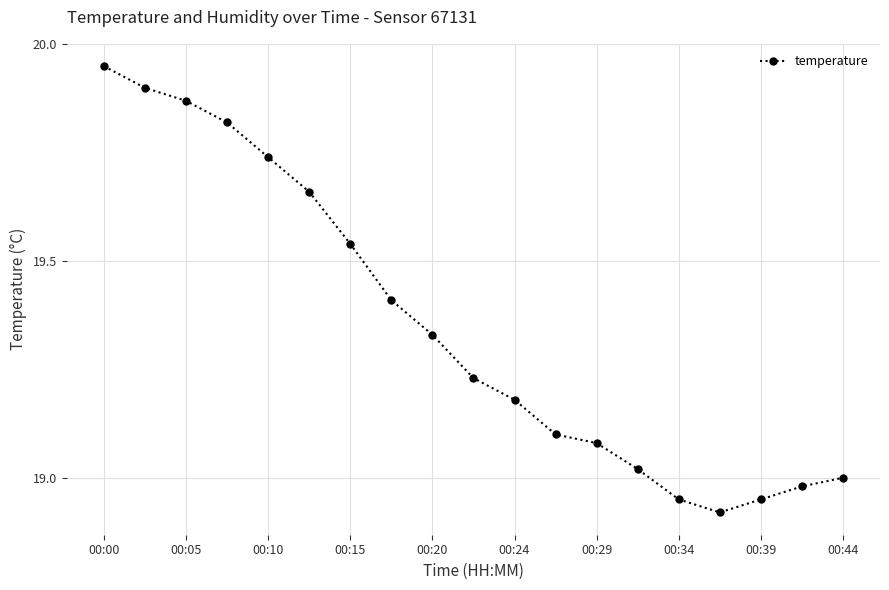

What is the difference between the maximum and minimum values?

1.0